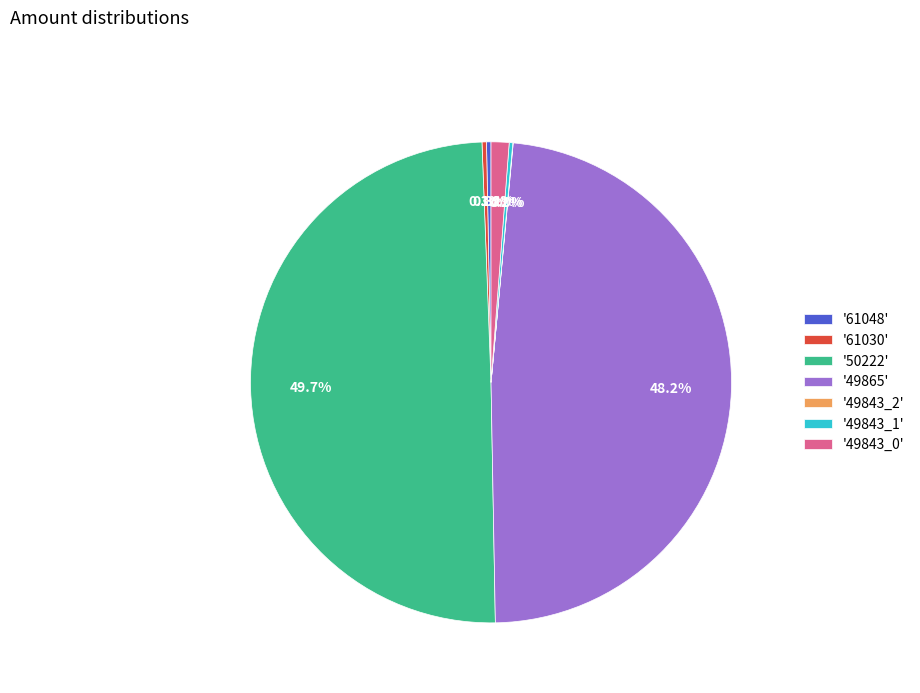

Which slice is the largest?

'50222'